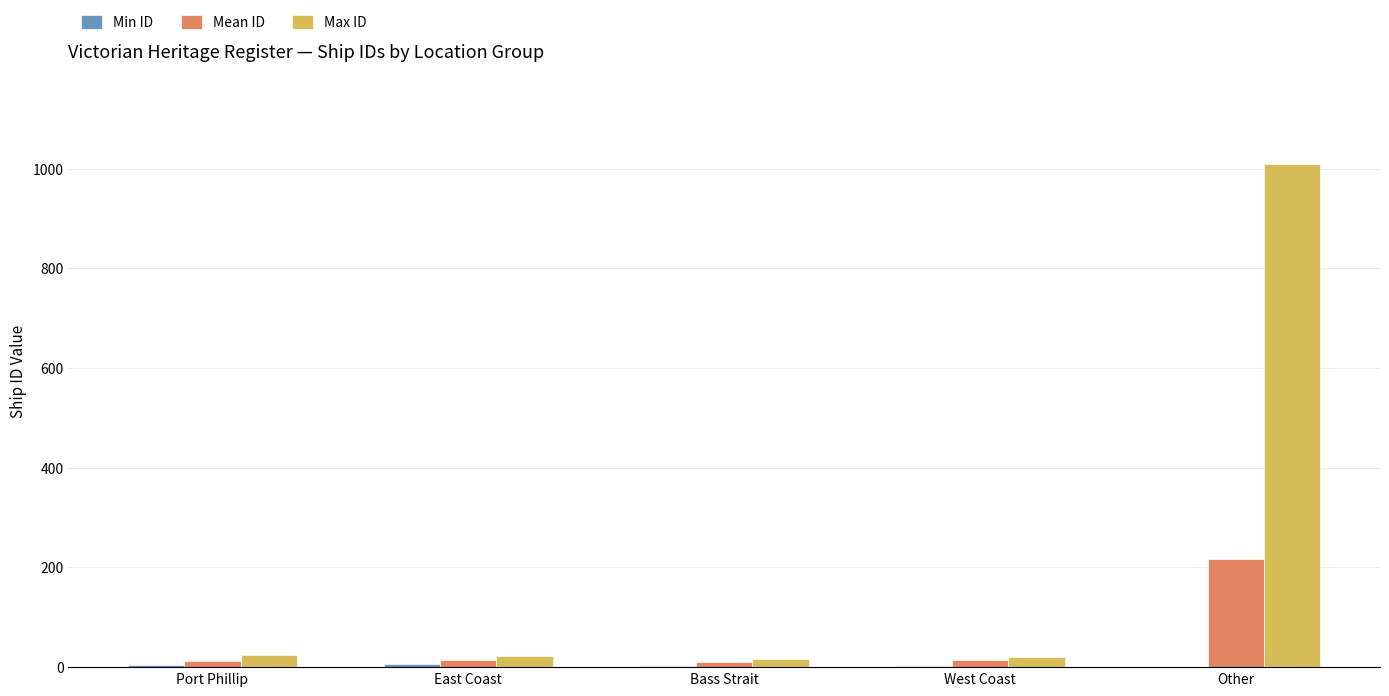

At which category is the sum across all series the highest?

Other